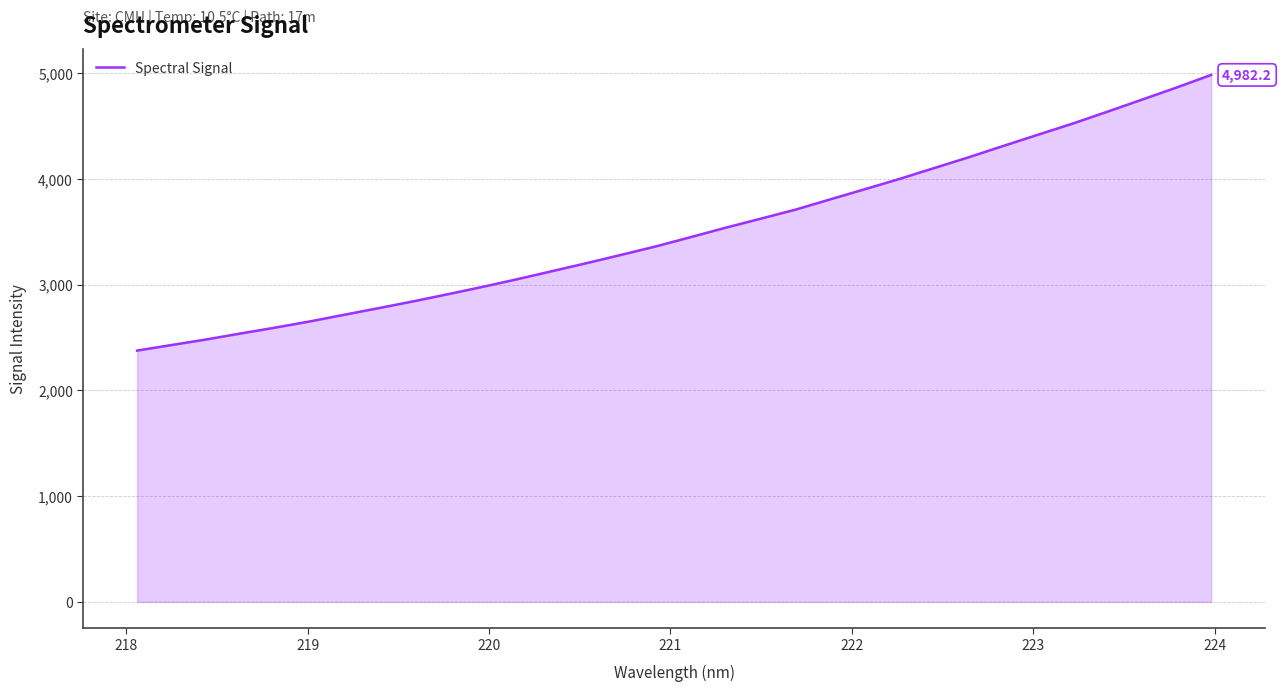

What is the difference between the maximum and minimum values?

2606.3